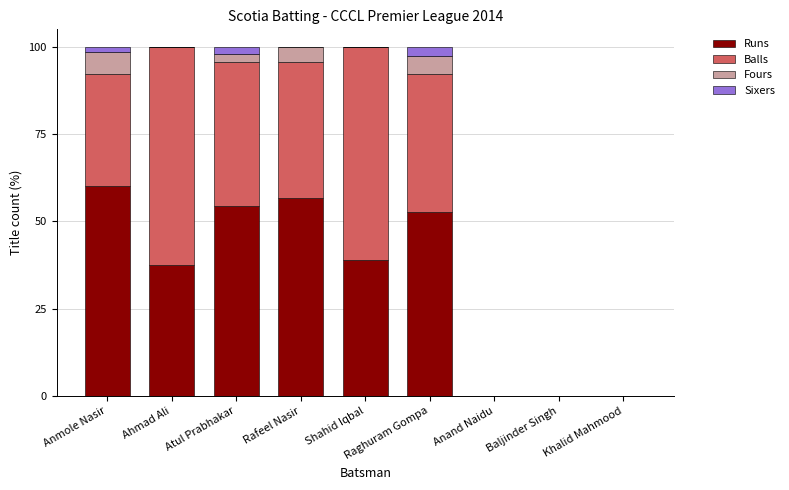

Are the bars horizontal?

No